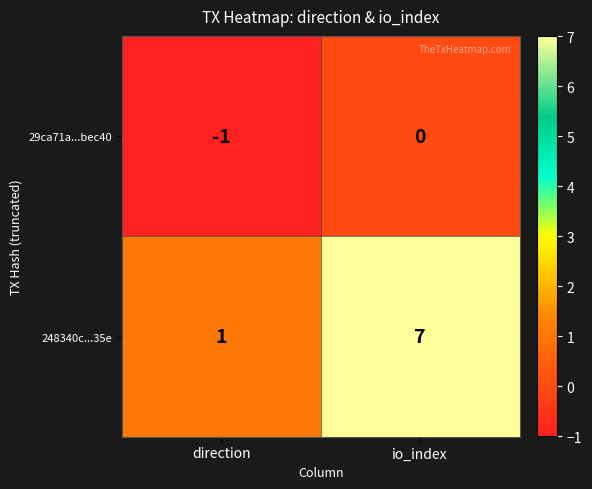

What is the approximate value of 248340c...35e at io_index?

7